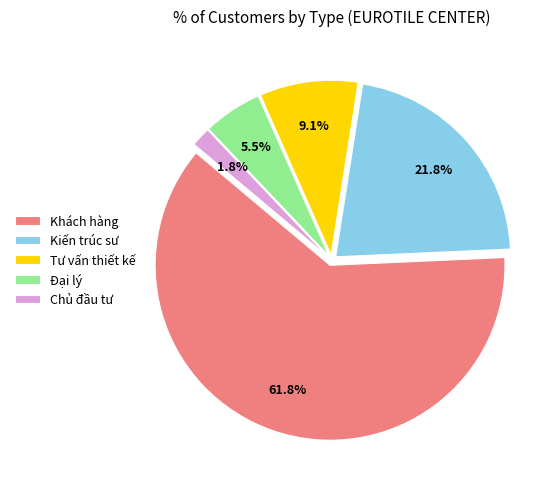

Which slice is the smallest?

Chủ đầu tư